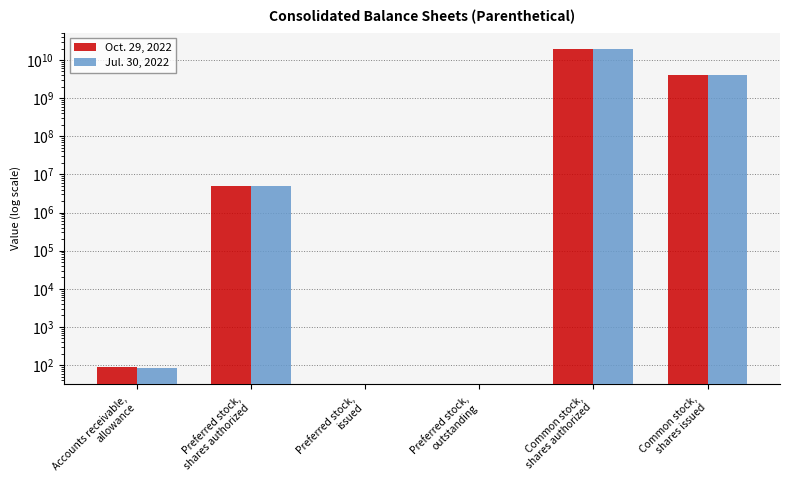

Is it true that Oct. 29, 2022 equals 8347600554 at Preferred stock,
outstanding?

False